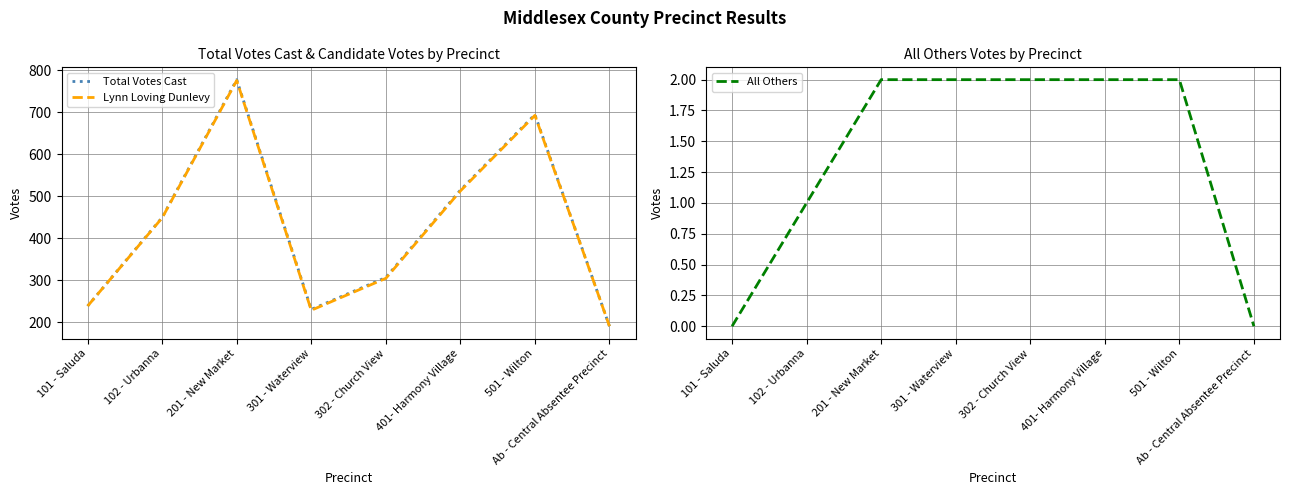

What is the spread (max minus min) of values at 101 - Saluda?

239